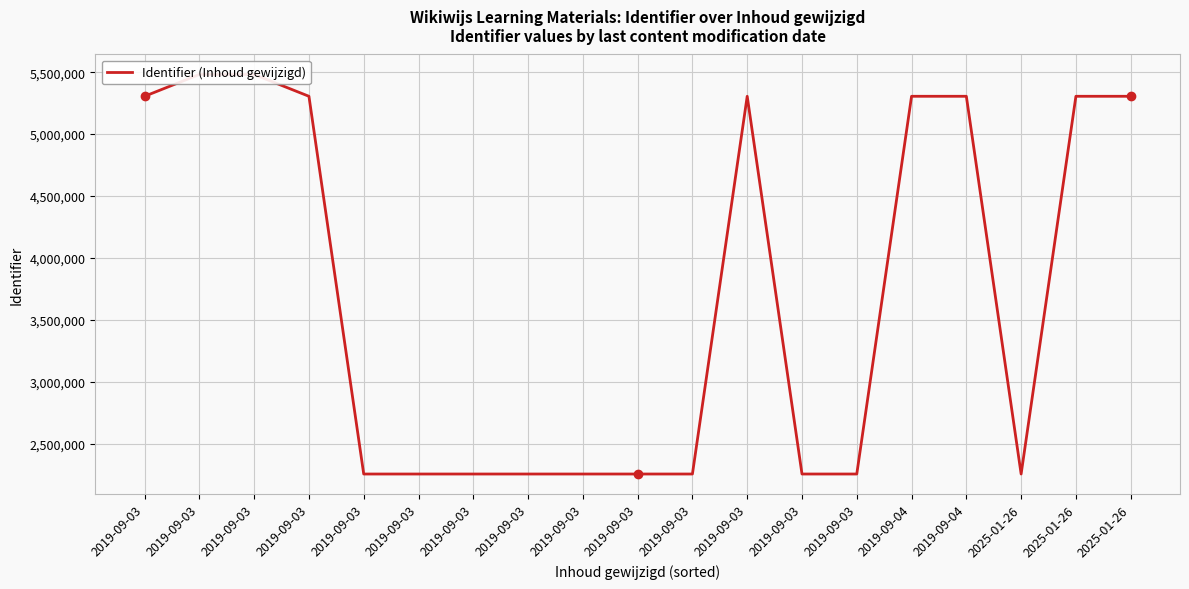

Is it true that the value at 2019-09-03 is 699040?

False